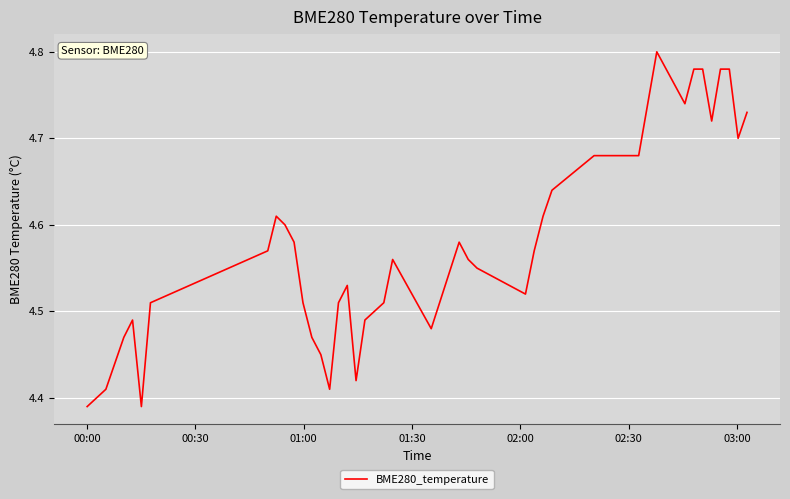

What is the difference between the maximum and minimum values?

0.4